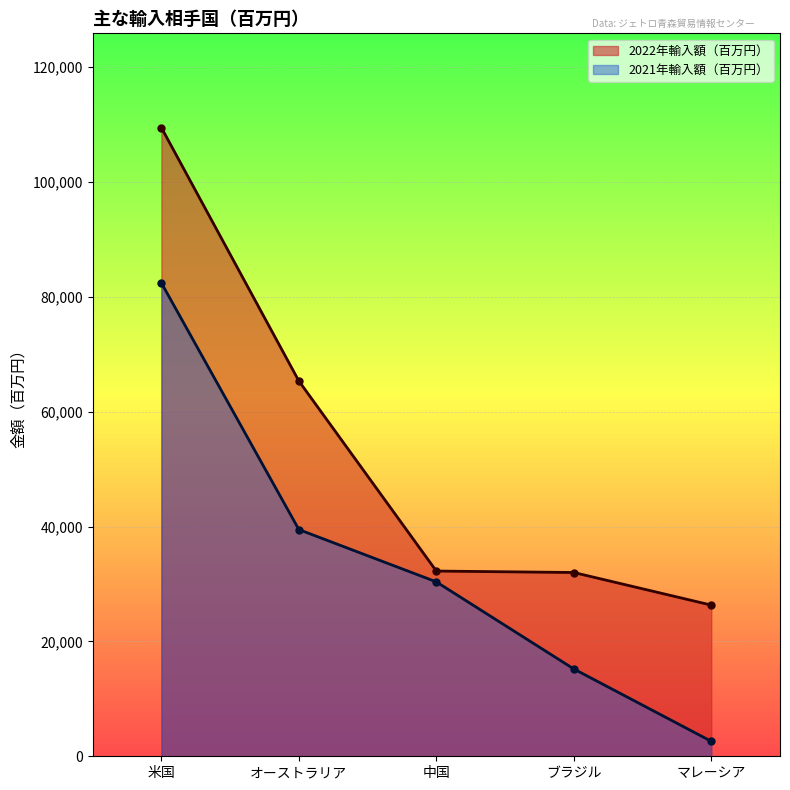

What is the average value of the 2022年輸入額（百万円） series?

53078